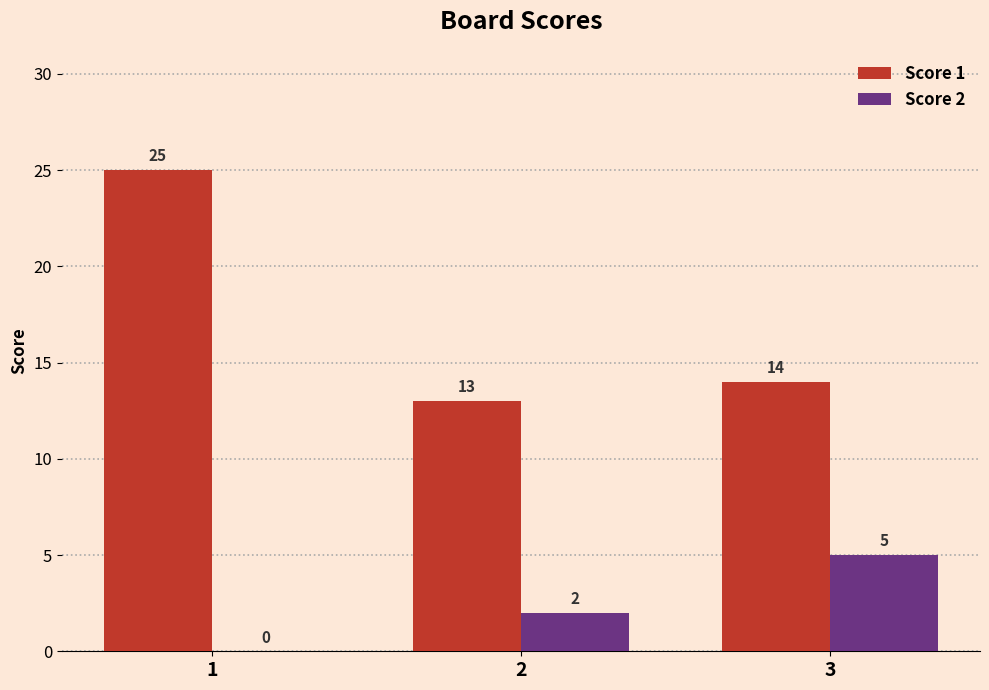

The Score 1 series shows 13 at 2. True or false?

True